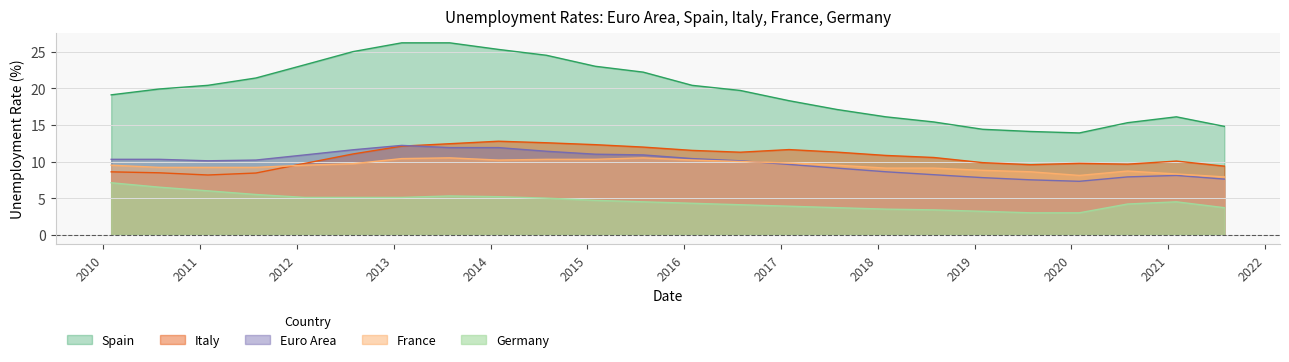

True or false: Spain has more than 1 points higher than both neighbors.

False